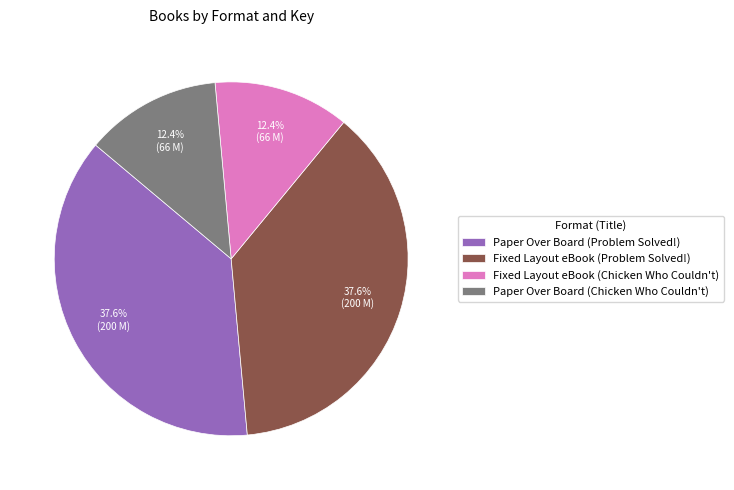

True or false: Paper Over Board (Chicken Who Couldn't) accounts for 26% of the total.

False